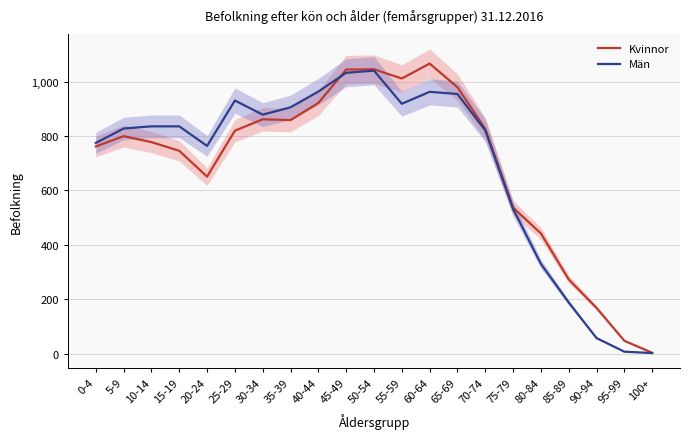

What is the difference between the Kvinnor values at 25-29 and 20-24?

169